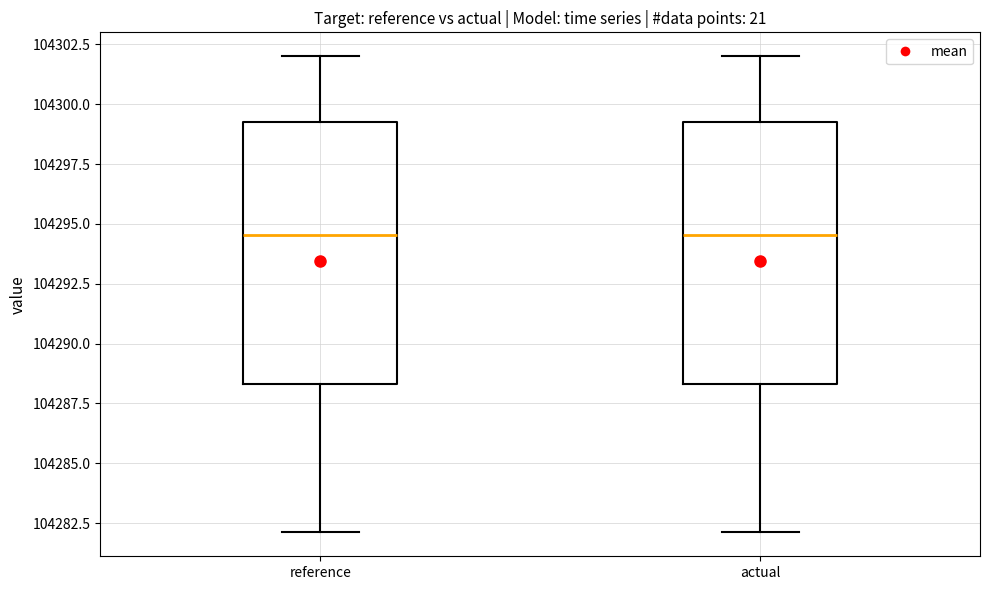

Where does the median line of the box for reference sit on the y-axis? The values are not printed on the chart, so give them approximately, as read against the axis.

104294.5